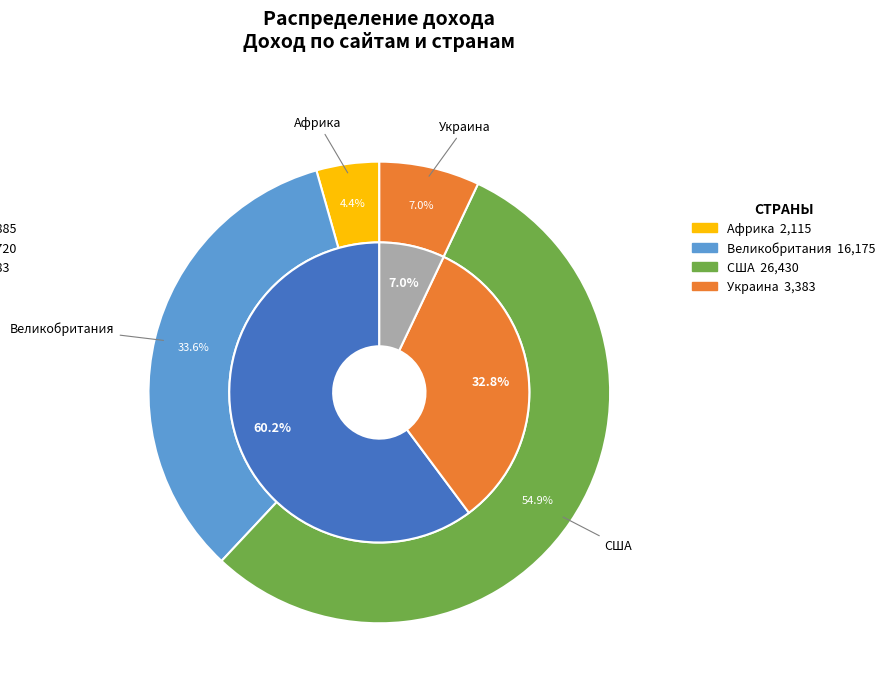

How many segments does this pie chart have?

7